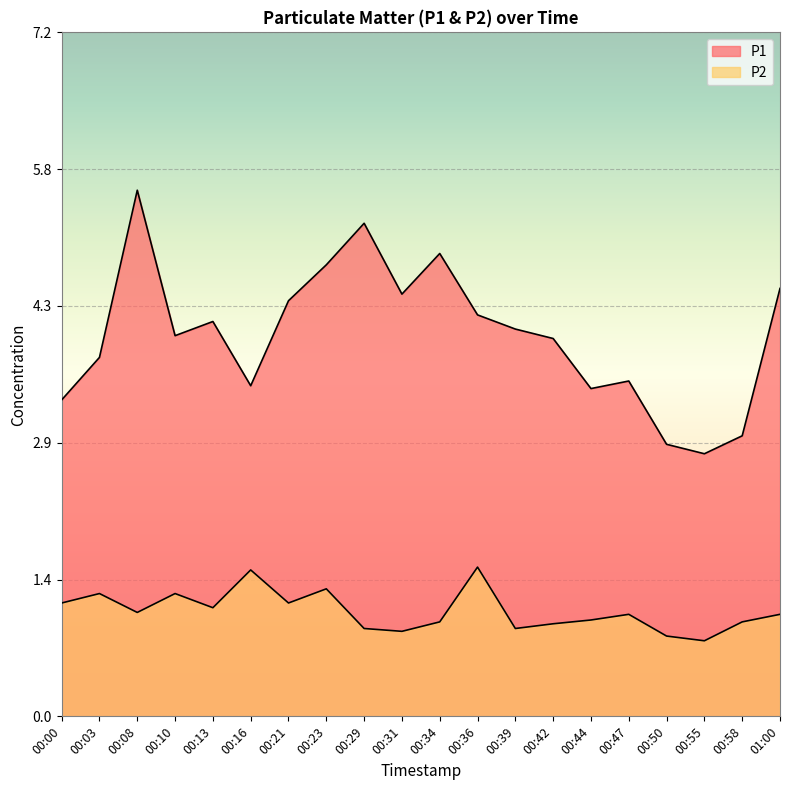

The value of P2 at 00:08 is 1.1. True or false?

True